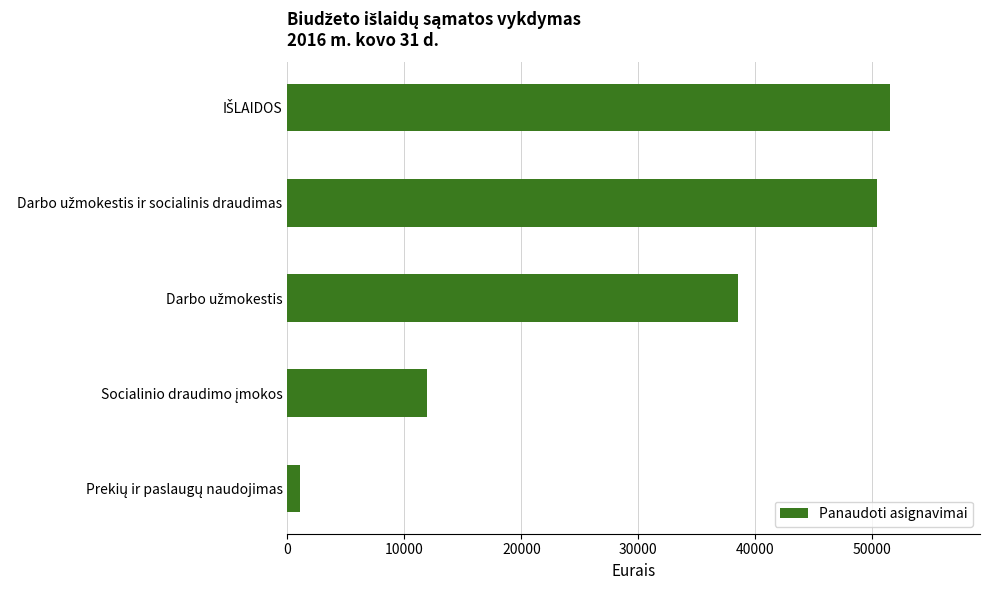

How many data points are less than 38497?

2